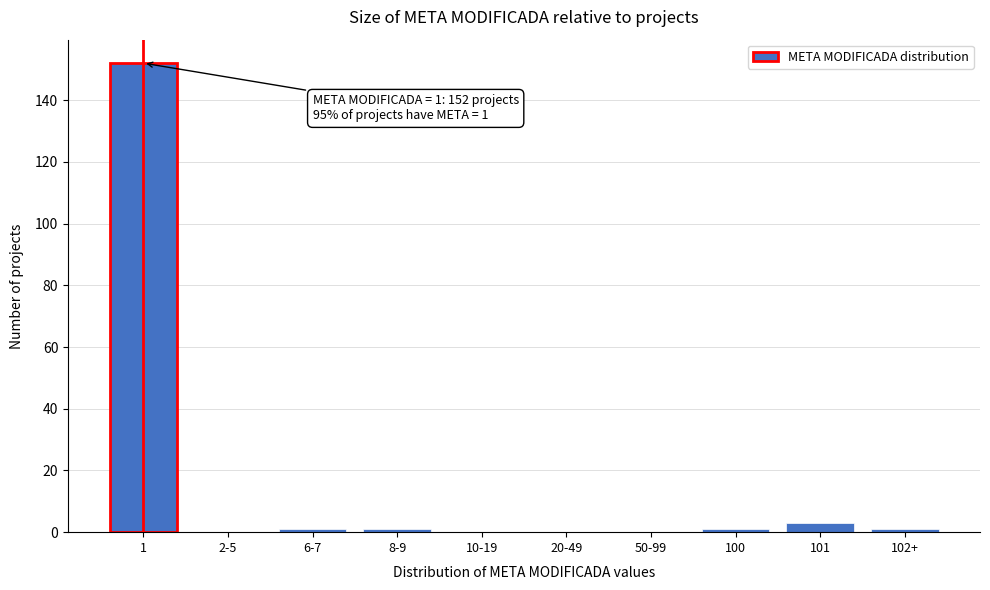

Reading left to right, what are all the values shown in this chart?

1=152	2-5=0	6-7=1	8-9=1	10-19=0	20-49=0	50-99=0	100=1	101=3	102+=1